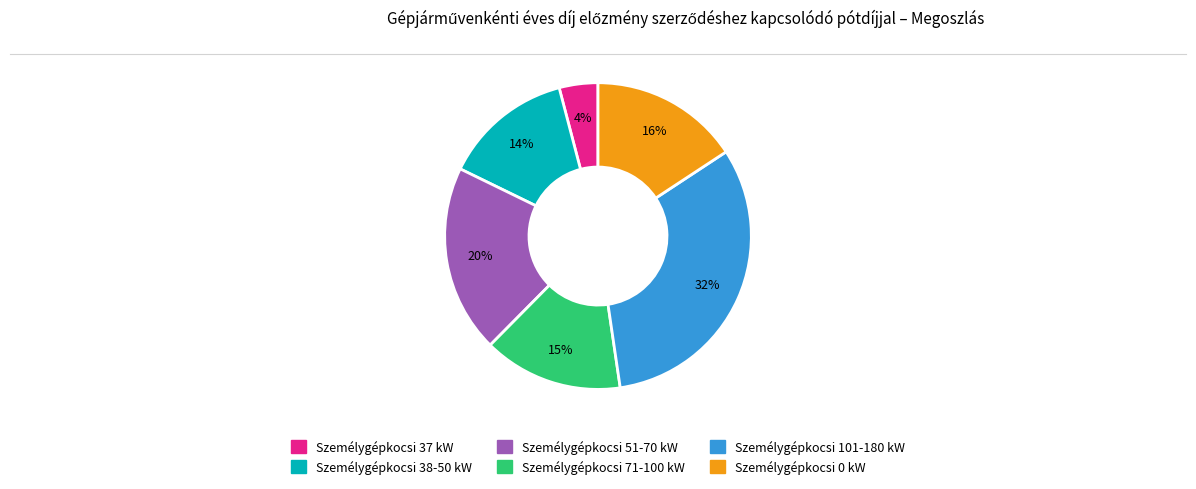

Combined, do Személygépkocsi 71-100 kW and Személygépkocsi 51-70 kW account for over 50%?

No